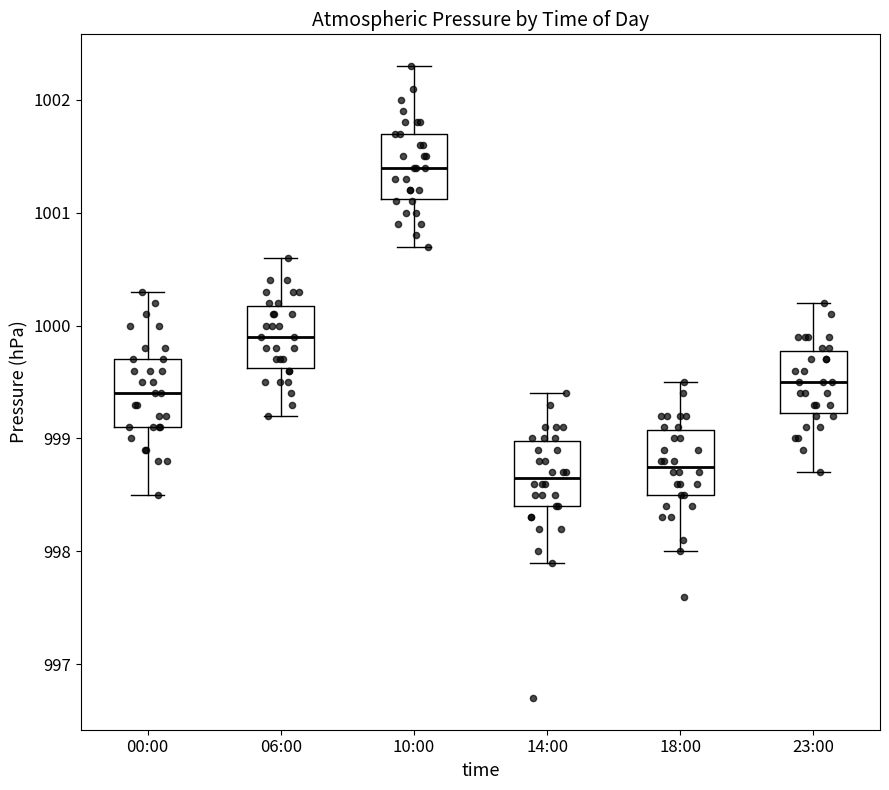

Where is the lower edge of the box for 23:00 on the y-axis? The values are not printed on the chart, so give them approximately, as read against the axis.

999.2